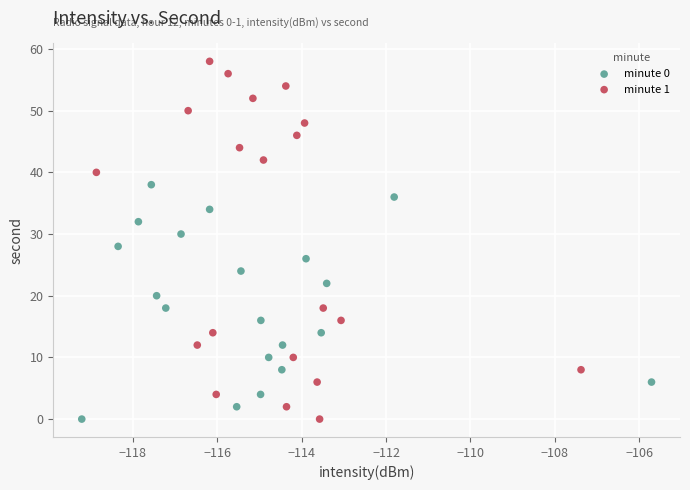

Which series contains the highest Y value?

minute 1